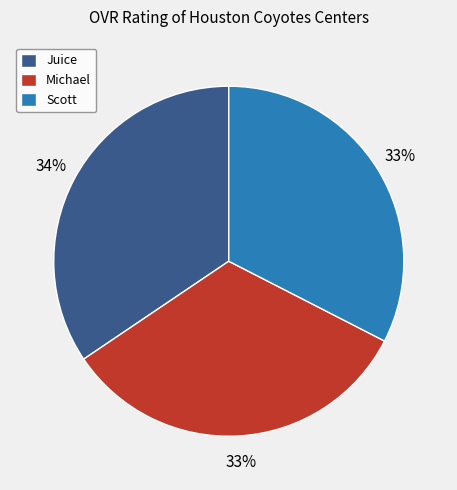

How many slices are in this pie chart?

3